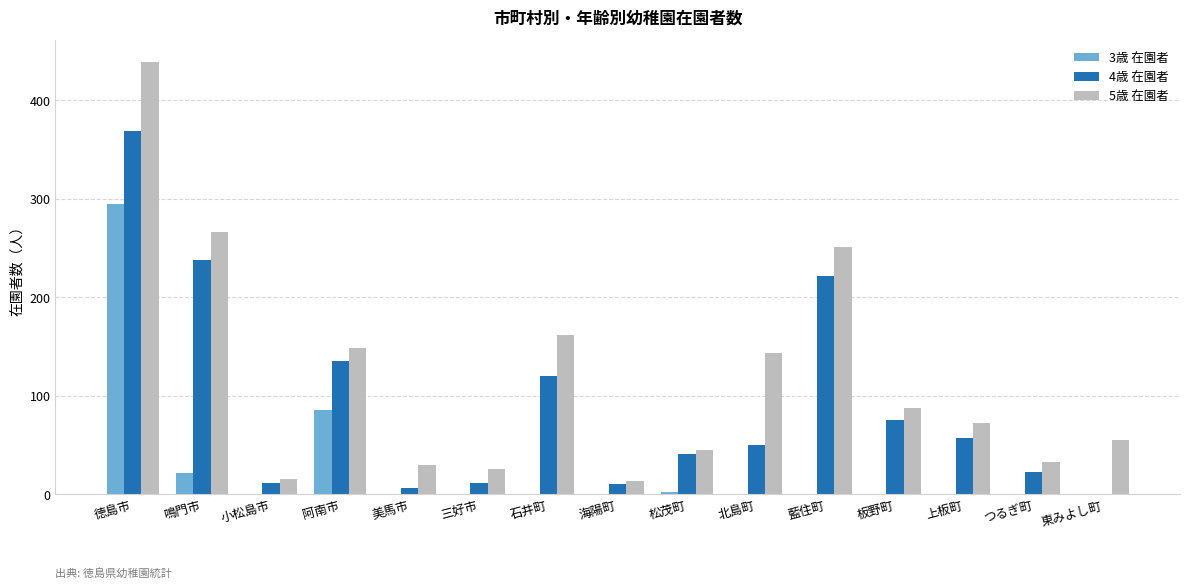

Where does the 5歳 在園者 series first go above 72?

徳島市